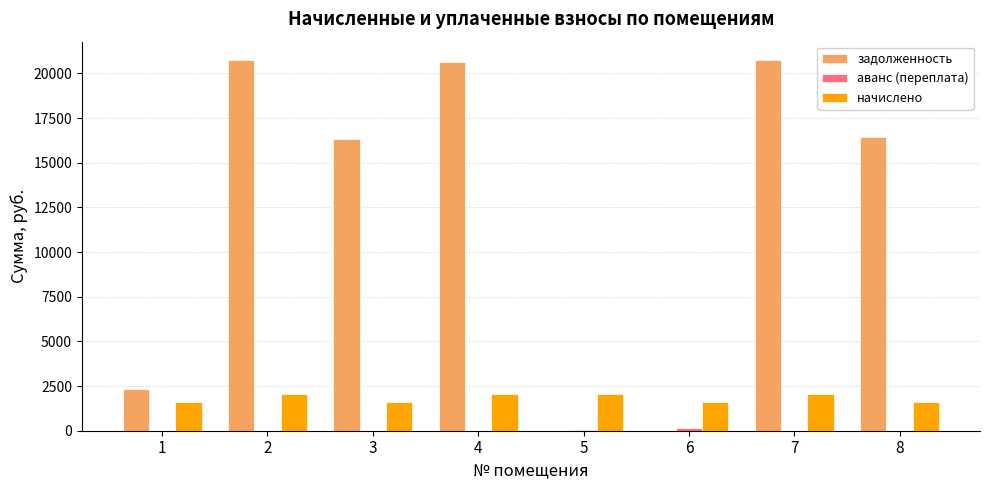

What is the greatest value displayed?

20744.2